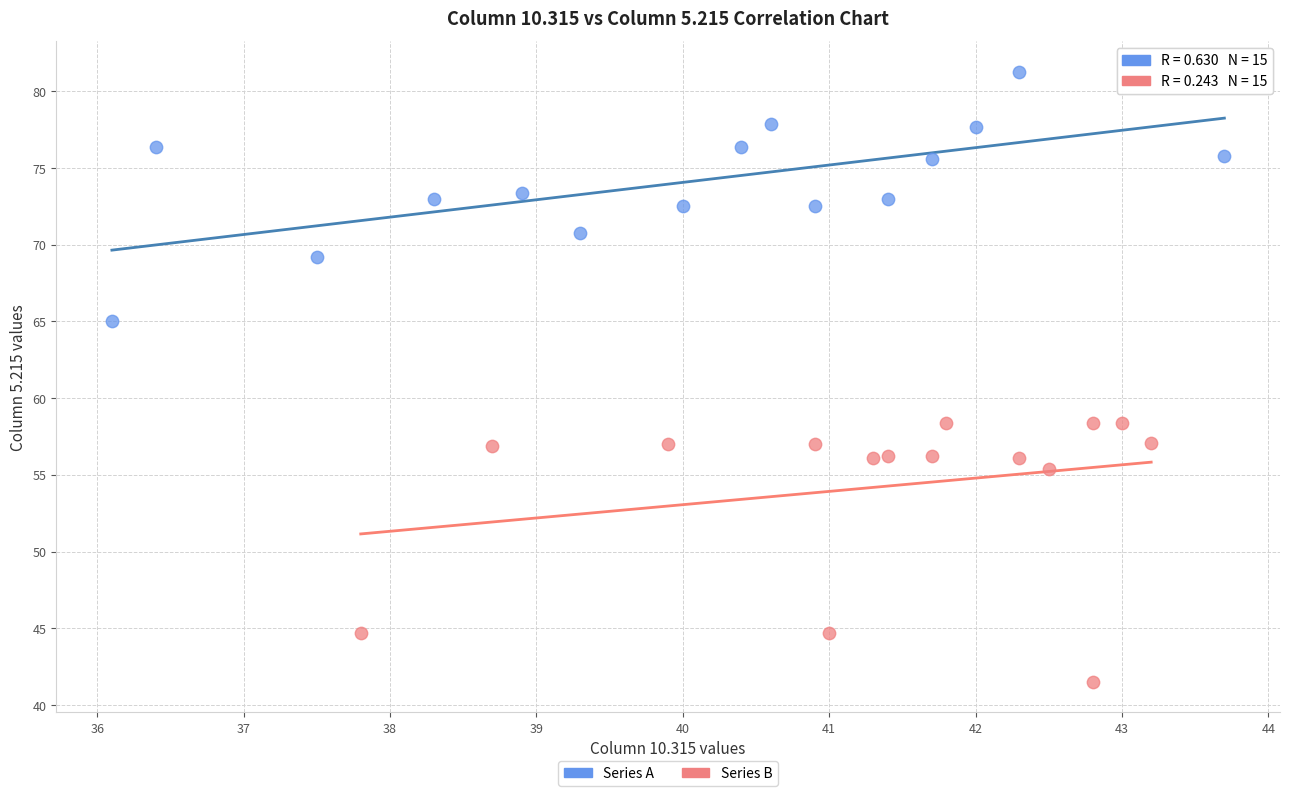

Which series reaches the maximum Y coordinate?

Series A